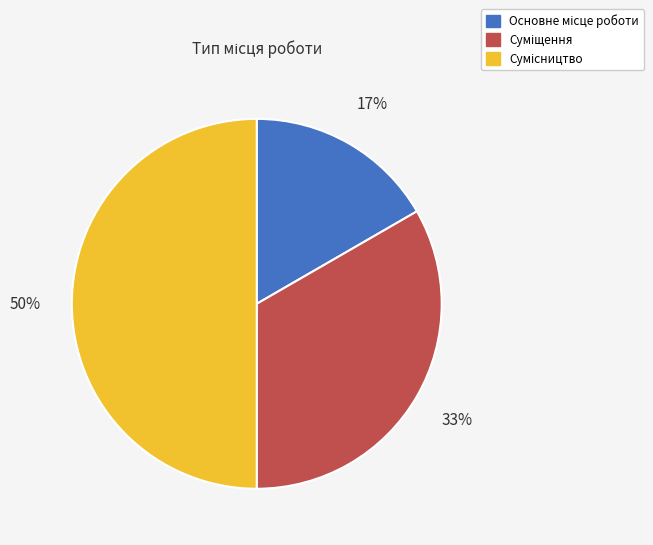

How many slices are in this pie chart?

3